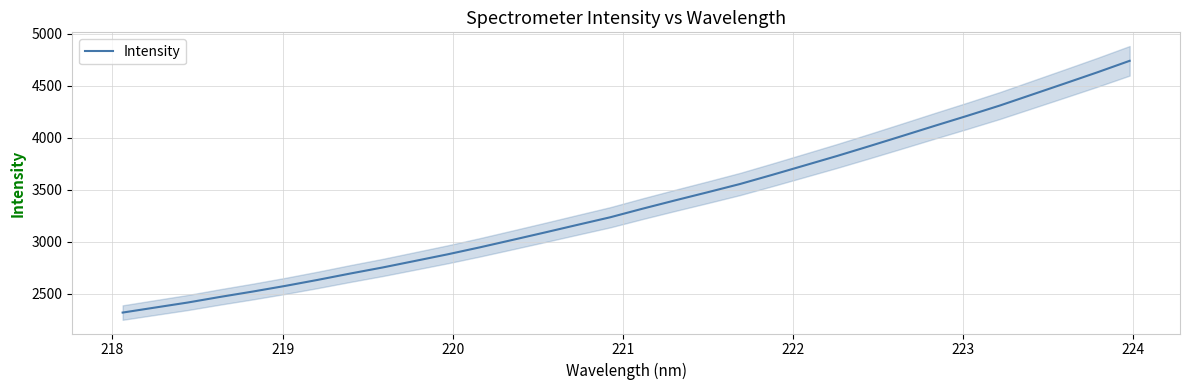

What is the highest value of the Intensity series?

4741.6